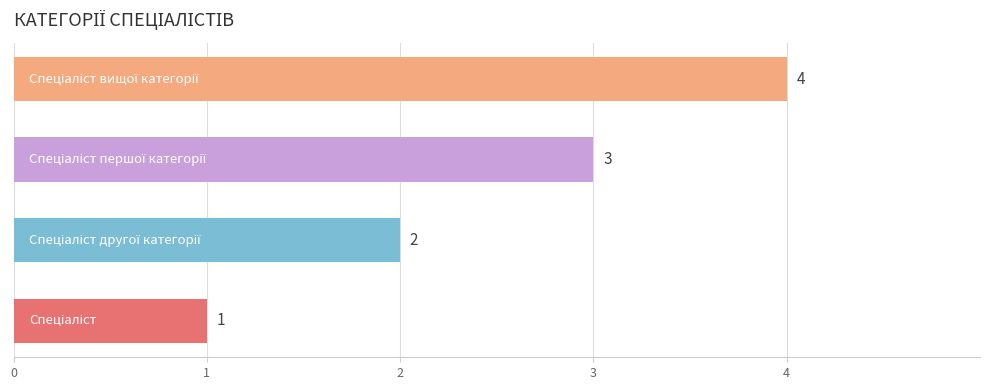

What is the difference between the maximum and minimum values?

3